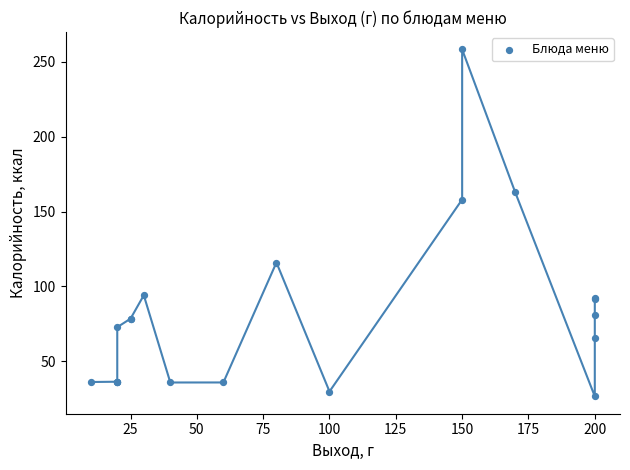

What Y value in the scatter plot is closest to 142?

158.0